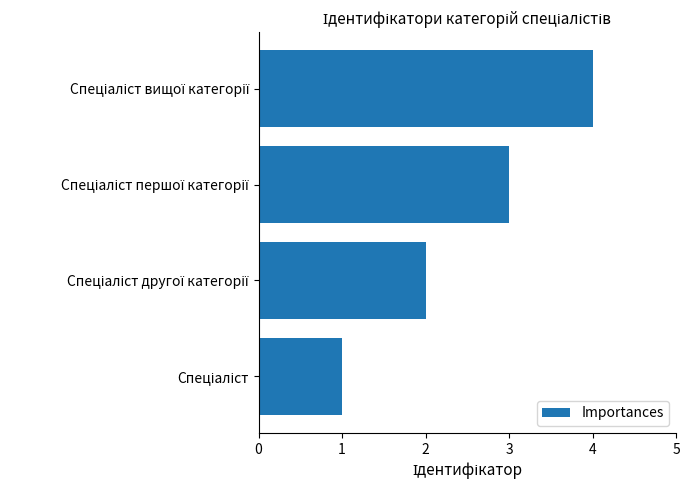

What is the difference between the maximum and minimum values?

3